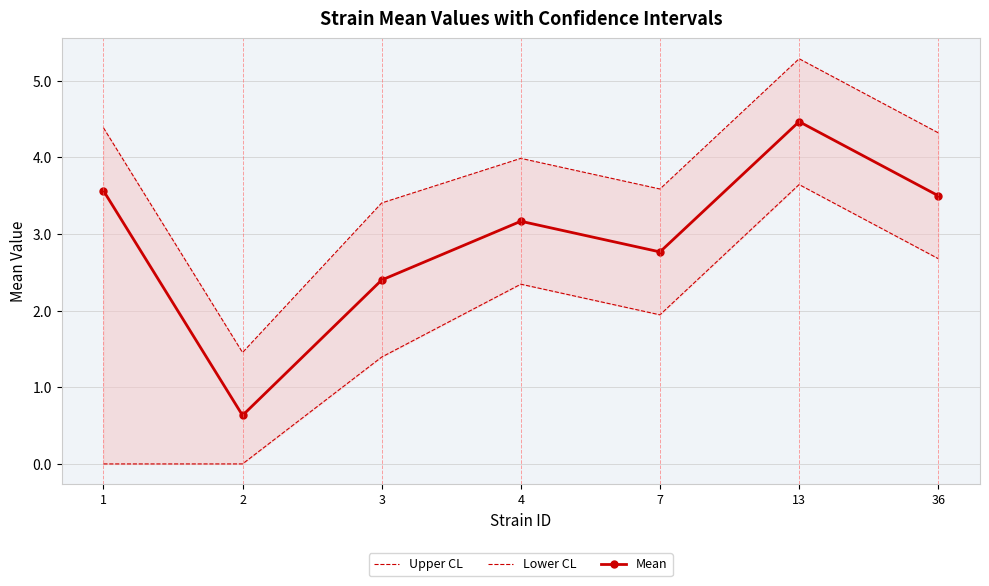

True or false: Upper CL and Mean intersect in this chart.

False